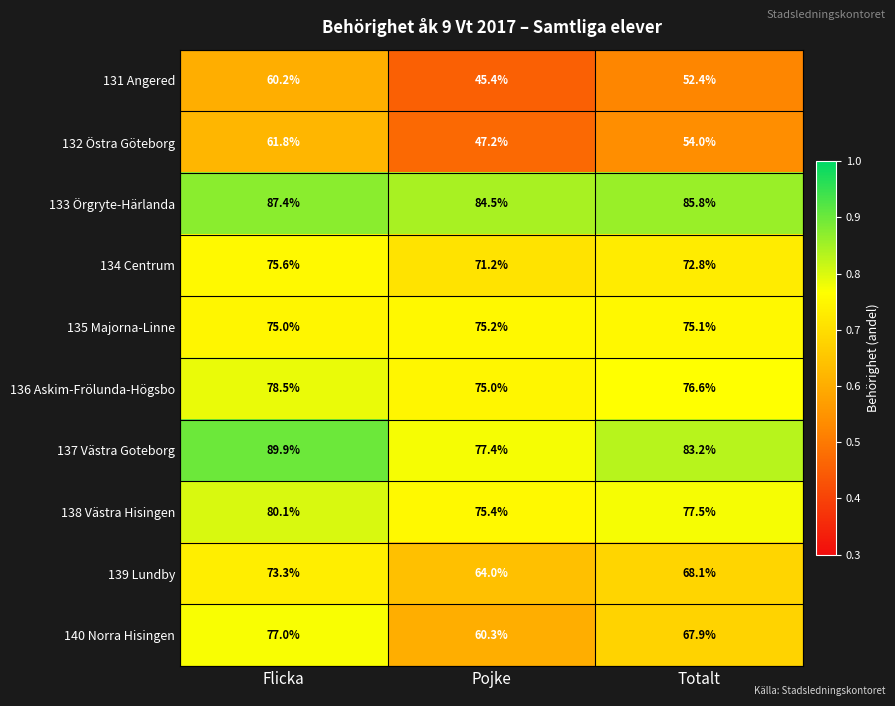

The value of 131 Angered at Flicka is 18.4. True or false?

False